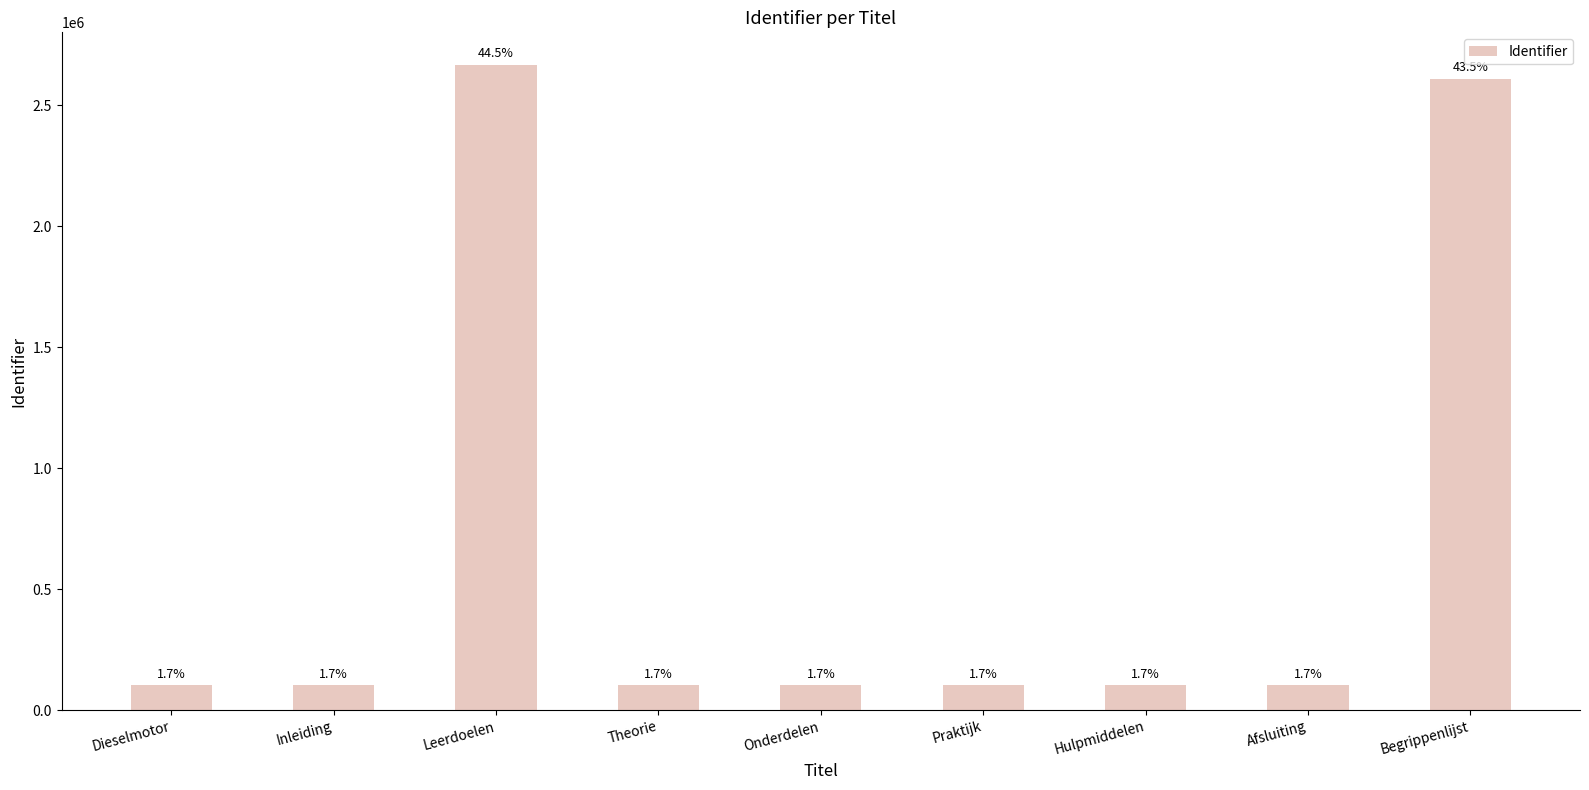

Are the bars horizontal?

No